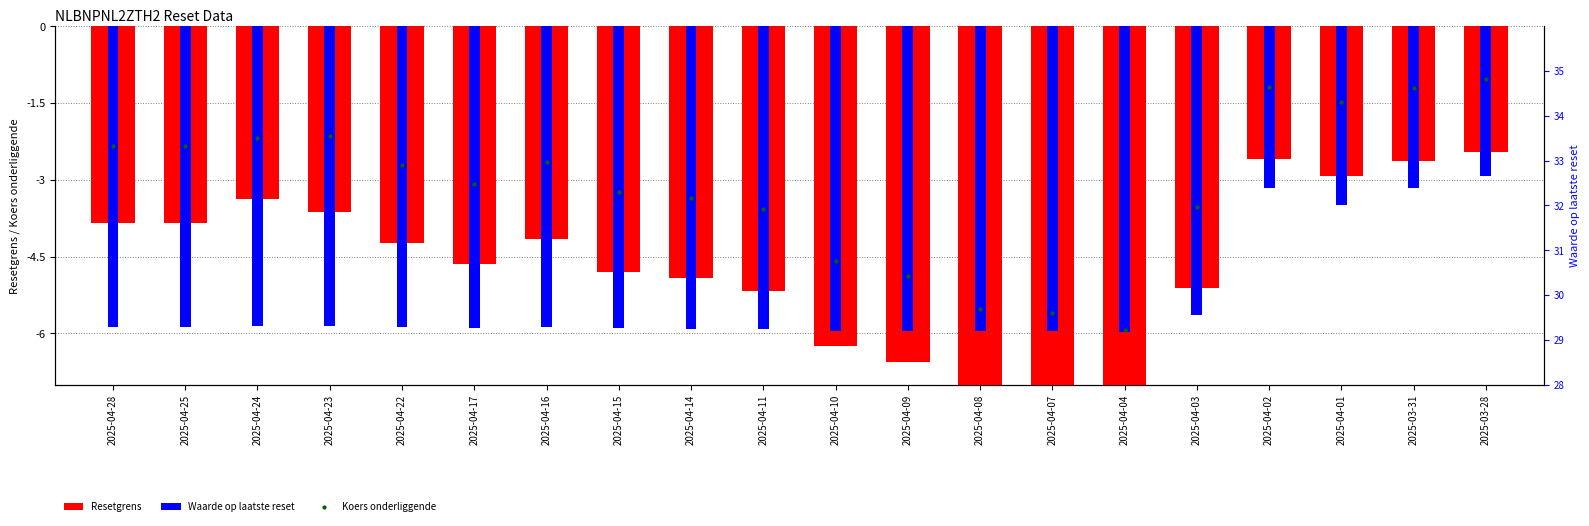

Reading left to right, transcribe all the data shown in this chart.

Resetgrens: 2025-04-28=-3.8	2025-04-25=-3.8	2025-04-24=-3.4	2025-04-23=-3.6	2025-04-22=-4.2	2025-04-17=-4.6	2025-04-16=-4.2	2025-04-15=-4.8	2025-04-14=-4.9	2025-04-11=-5.2	2025-04-10=-6.2	2025-04-09=-6.6	2025-04-08=-7.2	2025-04-07=-7.3	2025-04-04=-7.7	2025-04-03=-5.1	2025-04-02=-2.6	2025-04-01=-2.9	2025-03-31=-2.6	2025-03-28=-2.4
Waarde op laatste reset: 2025-04-28=-5.9	2025-04-25=-5.9	2025-04-24=-5.9	2025-04-23=-5.9	2025-04-22=-5.9	2025-04-17=-5.9	2025-04-16=-5.9	2025-04-15=-5.9	2025-04-14=-5.9	2025-04-11=-5.9	2025-04-10=-5.9	2025-04-09=-5.9	2025-04-08=-6.0	2025-04-07=-6.0	2025-04-04=-6.0	2025-04-03=-5.6	2025-04-02=-3.2	2025-04-01=-3.5	2025-03-31=-3.2	2025-03-28=-2.9
Koers onderliggende: 2025-04-28=33.3	2025-04-25=33.3	2025-04-24=33.5	2025-04-23=33.5	2025-04-22=32.9	2025-04-17=32.5	2025-04-16=33.0	2025-04-15=32.3	2025-04-14=32.2	2025-04-11=31.9	2025-04-10=30.8	2025-04-09=30.4	2025-04-08=29.7	2025-04-07=29.6	2025-04-04=29.2	2025-04-03=32.0	2025-04-02=34.6	2025-04-01=34.3	2025-03-31=34.6	2025-03-28=34.8